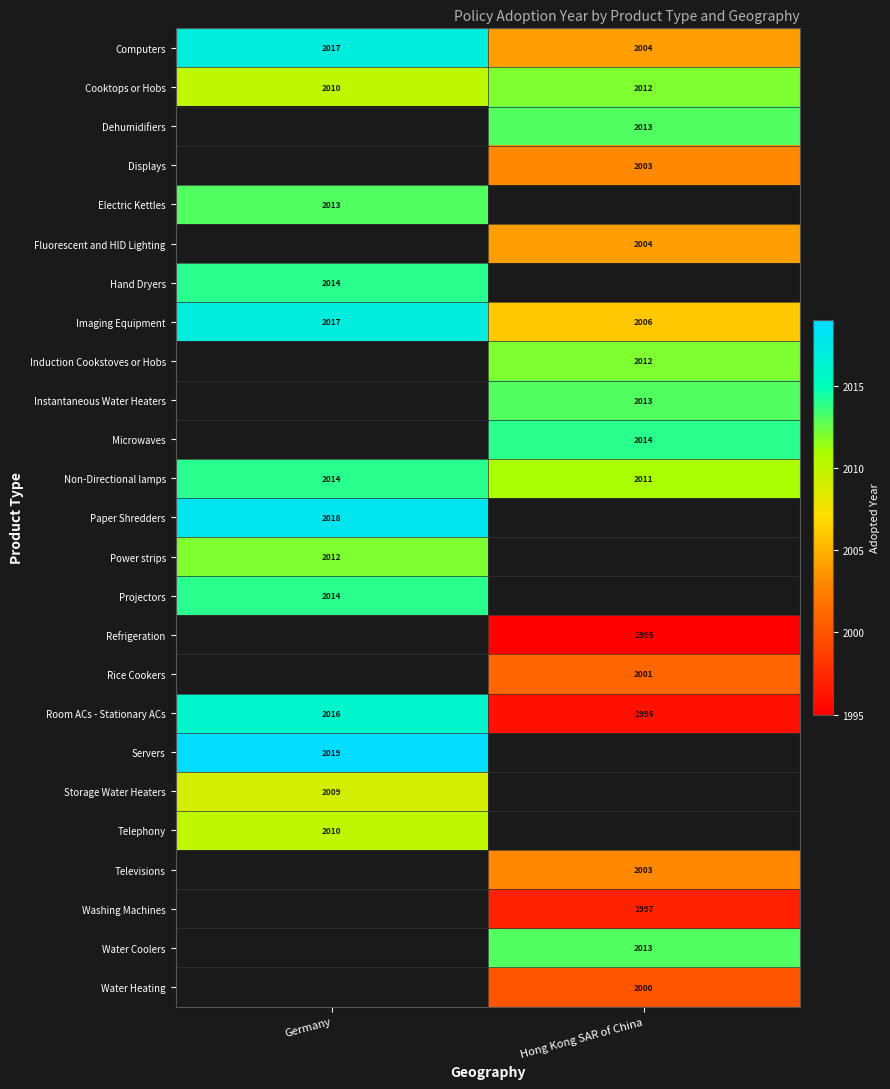

What is the spread (max minus min) of values at Germany?

10.0